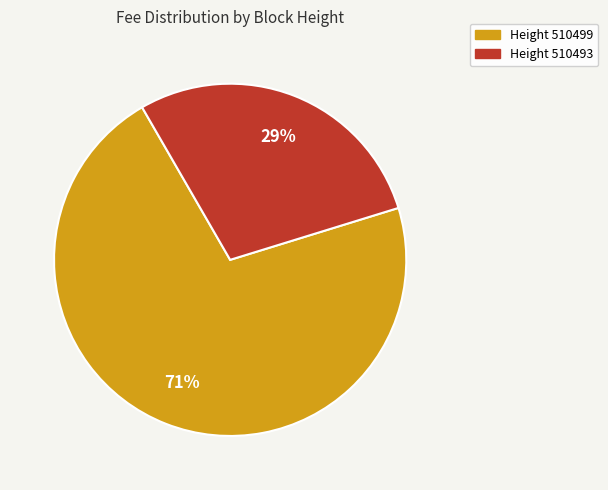

Do Height 510493 and Height 510499 together represent more than half of the pie?

Yes